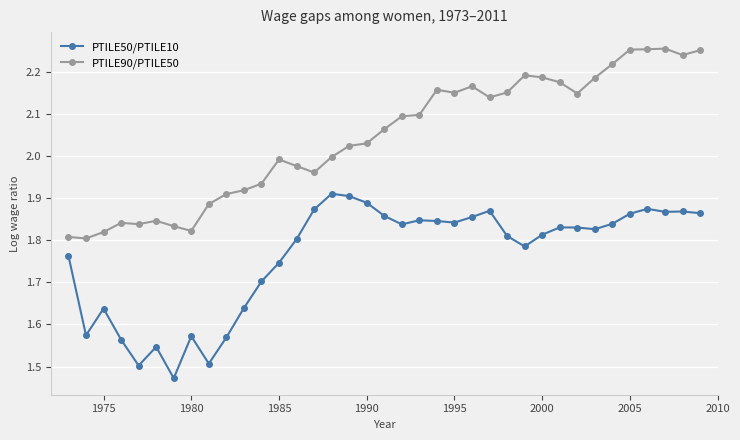

True or false: PTILE90/PTILE50 and PTILE50/PTILE10 cross at least once.

False